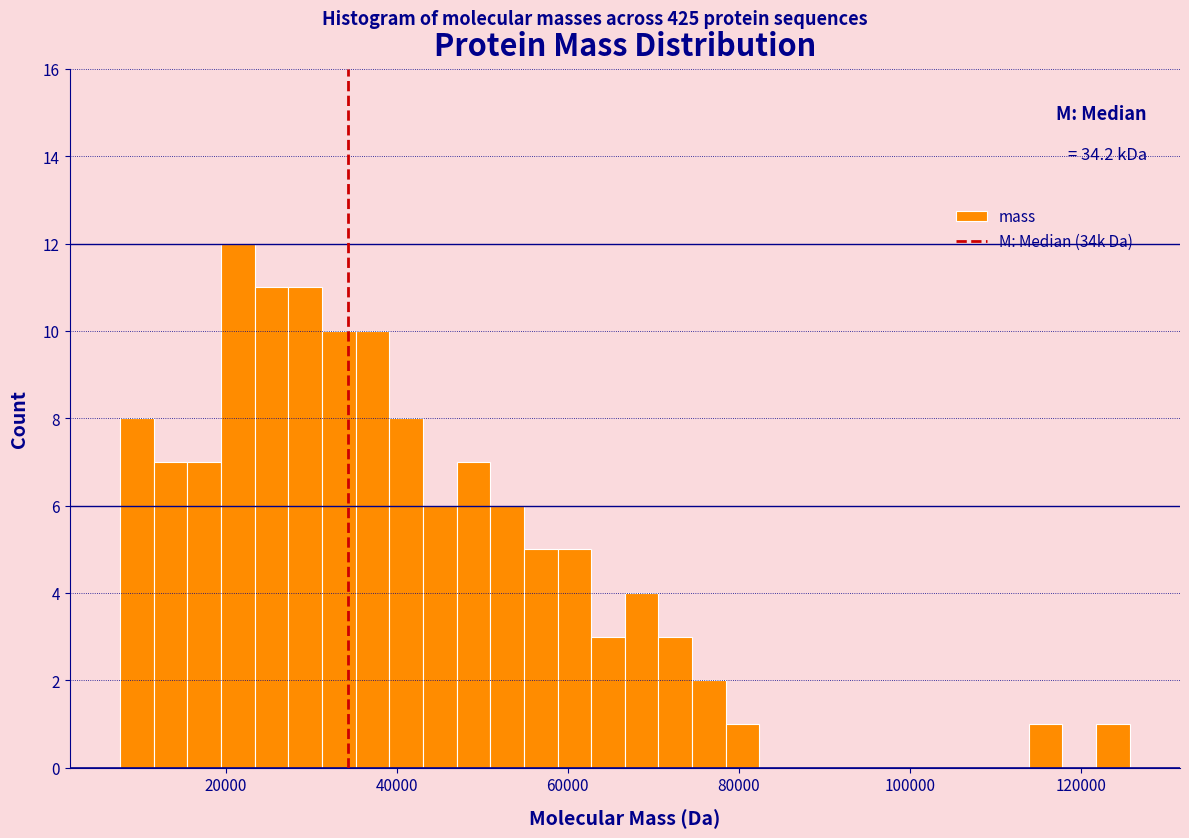

Read against the x-axis, roughly where is the centre of the tallest bar?

22000